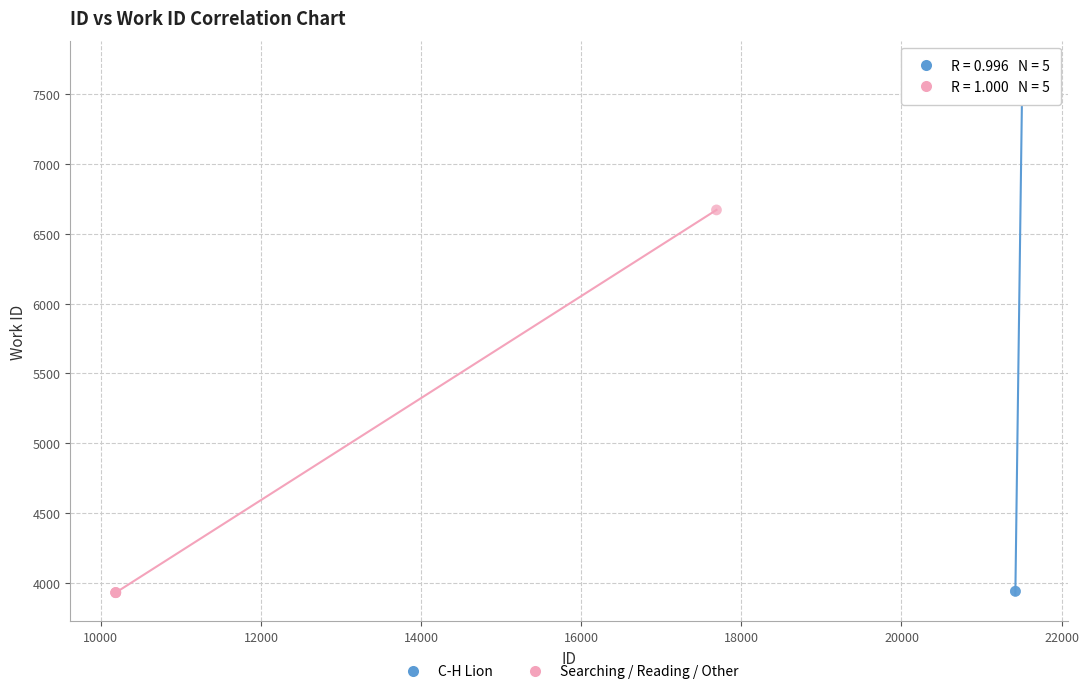

Which series reaches the maximum Y coordinate?

C-H Lion